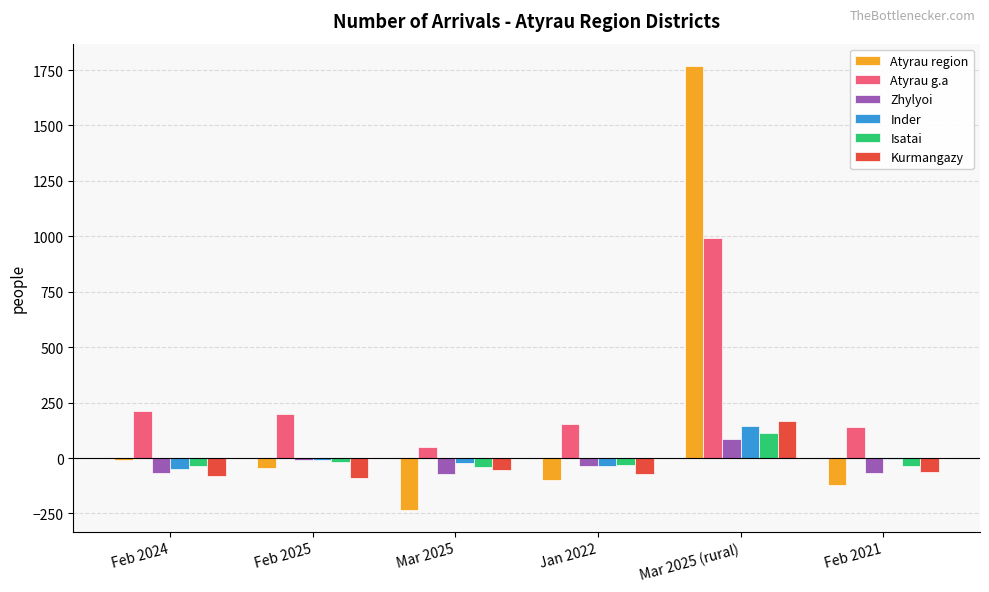

At which label does Inder reach its peak?

Mar 2025 (rural)